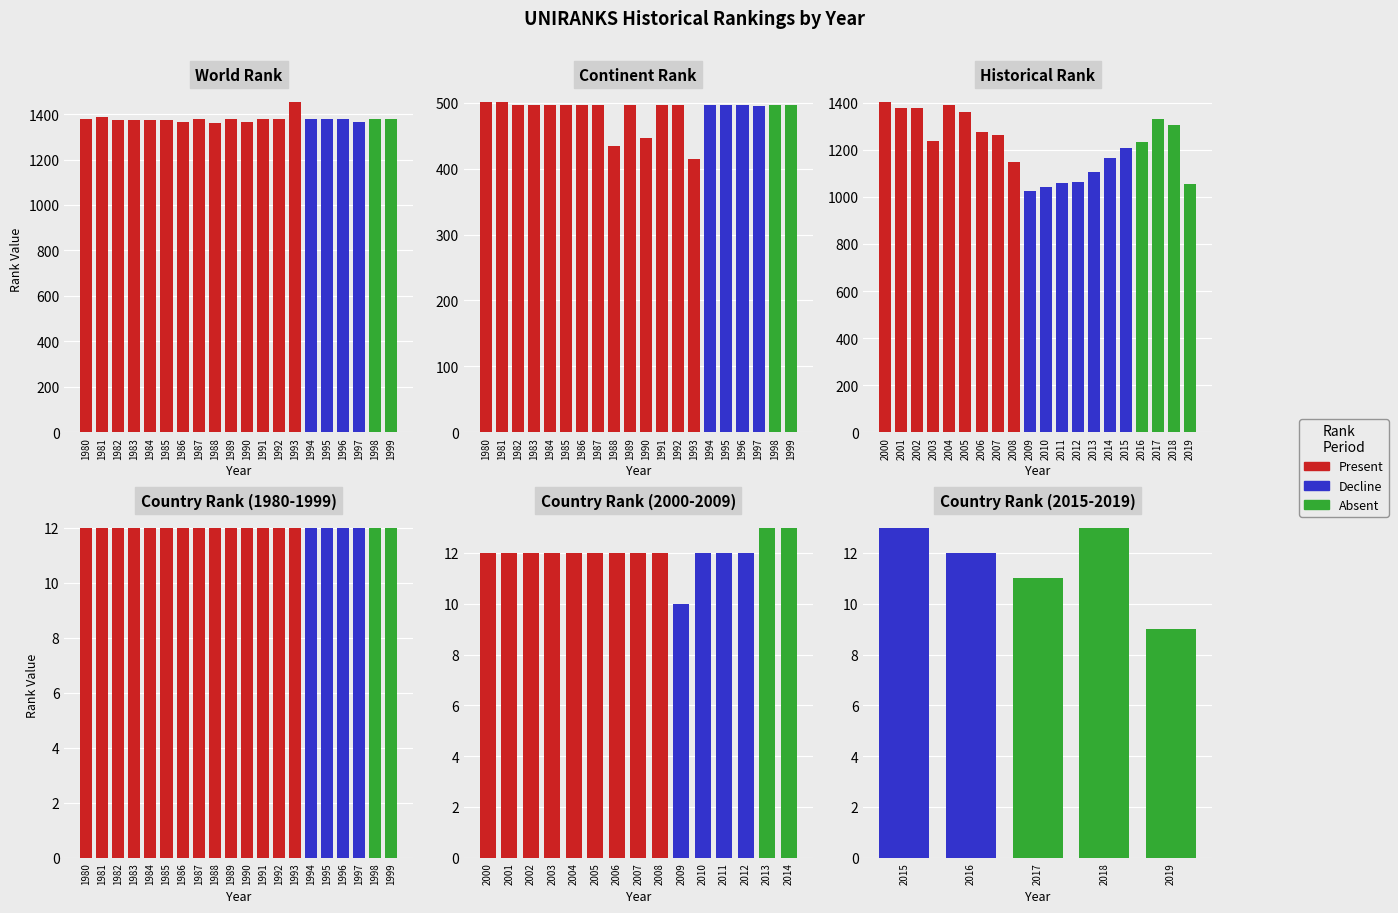

Where does the continent rank series first go above 497?

1980